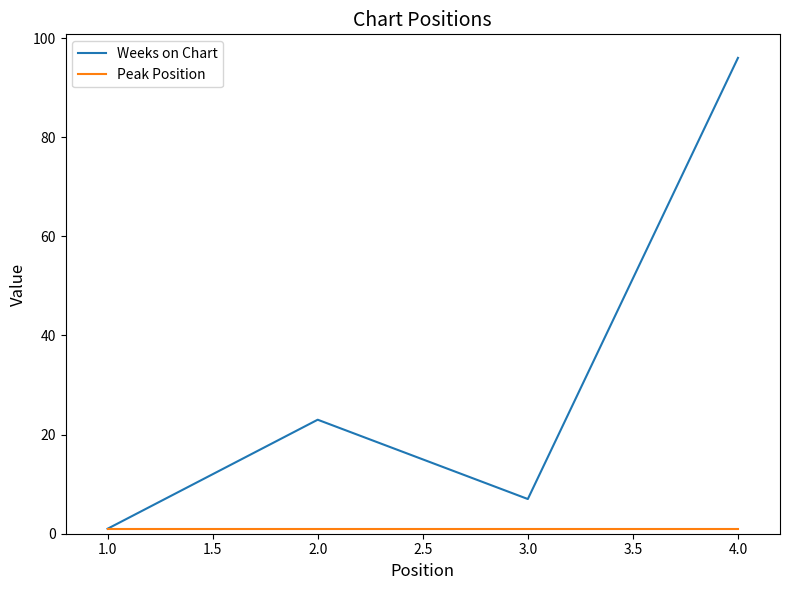

In Weeks on Chart, how many points are higher than both neighbors (excluding endpoints)?

1